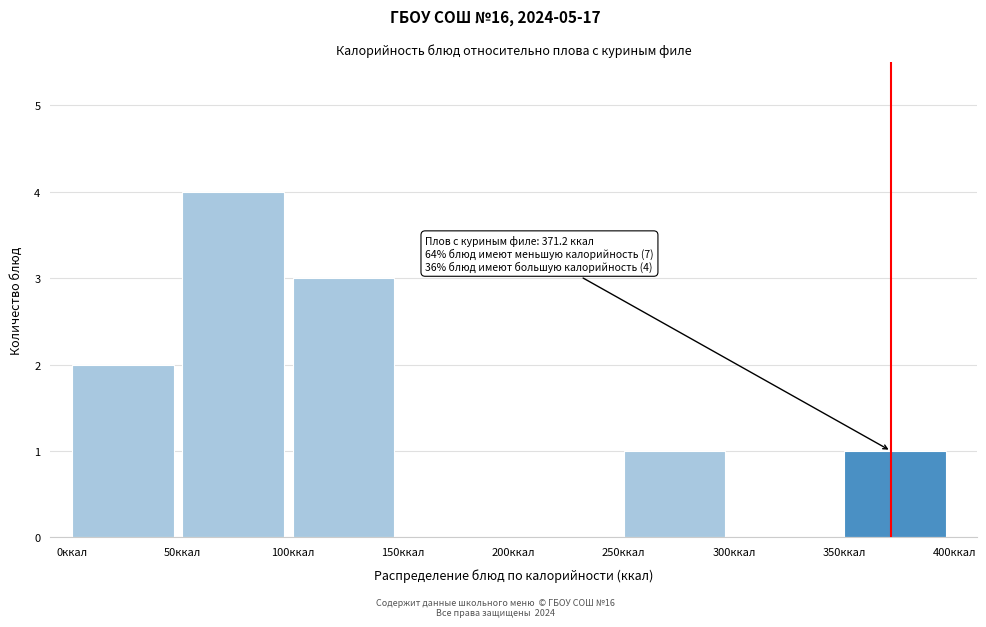

Which range on the x-axis has the tallest bar?

50 to 100